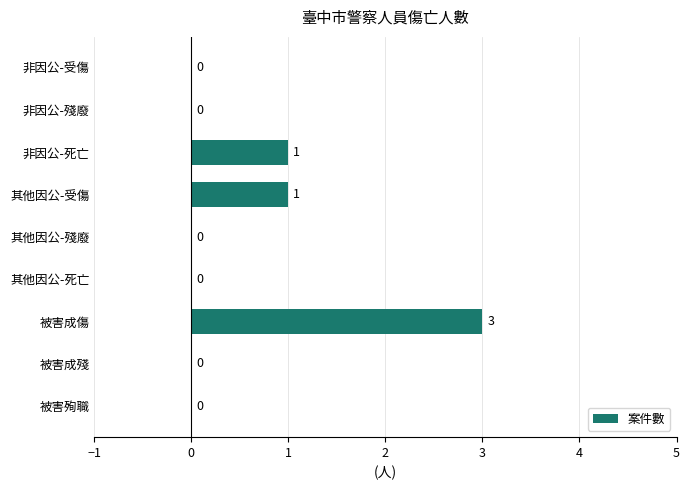

Reading top to bottom, extract all data points from this chart.

非因公-受傷=0	非因公-殘廢=0	非因公-死亡=1	其他因公-受傷=1	其他因公-殘廢=0	其他因公-死亡=0	被害成傷=3	被害成殘=0	被害殉職=0